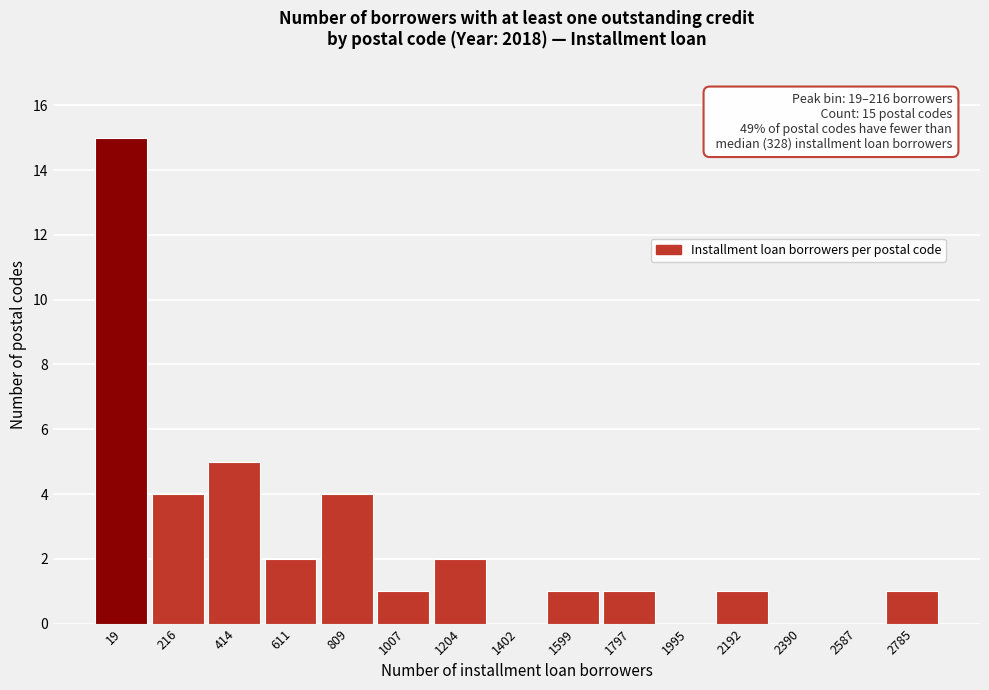

Reading right to left, transcribe all the data shown in this chart.

2785=1	2587=0	2390=0	2192=1	1995=0	1797=1	1599=1	1402=0	1204=2	1007=1	809=4	611=2	414=5	216=4	19=15